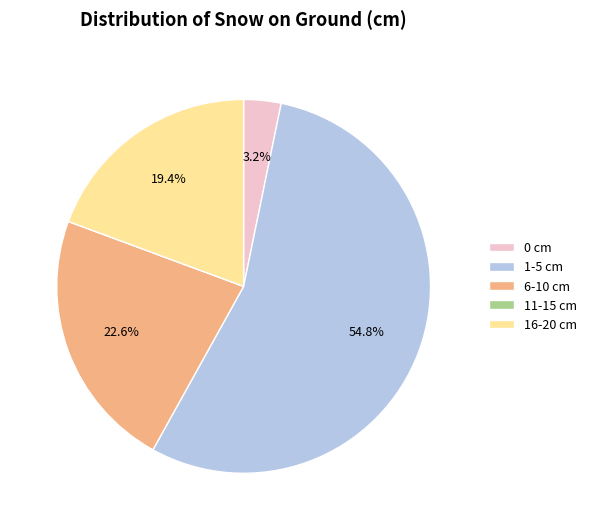

Which category accounts for the majority?

1-5 cm